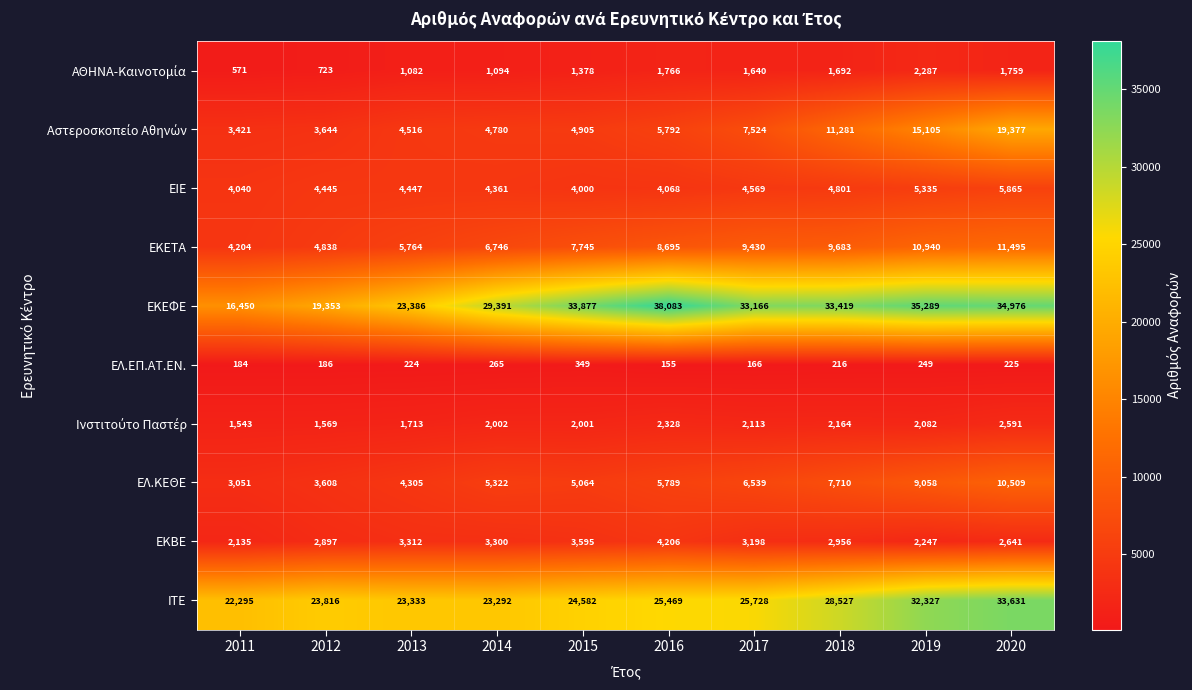

Between 2011 and 2019, which series saw the biggest shift?

ΕΚΕΦΕ